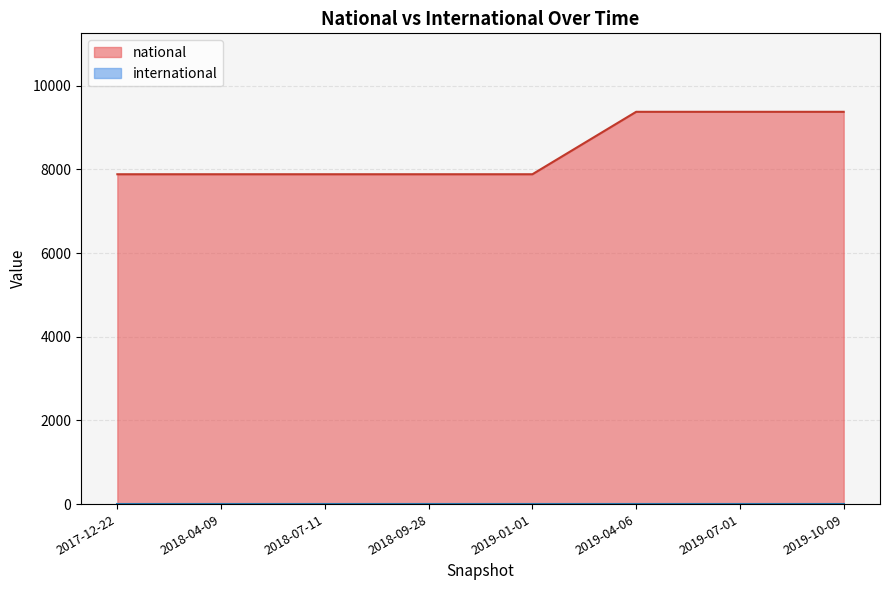

Which series has the largest range (max minus min)?

national